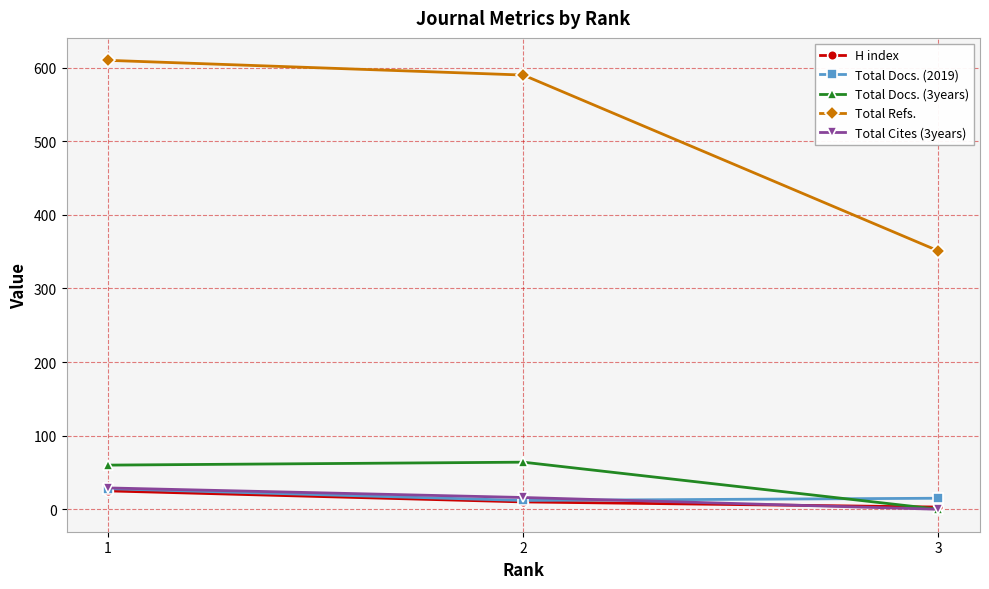

What is the sum of the Total Refs. values at 2 and 3?

941